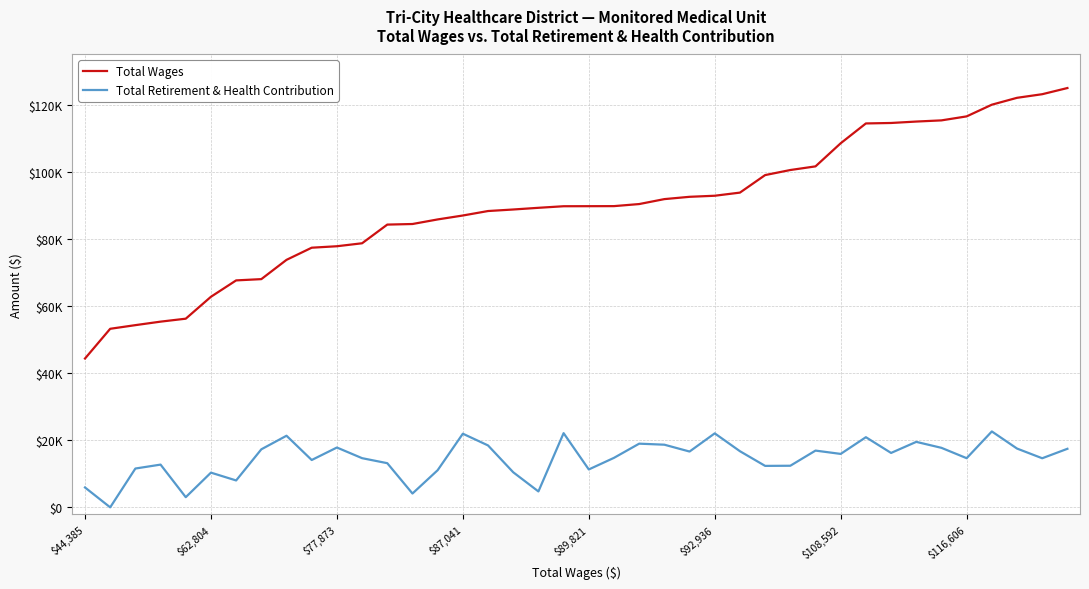

How many interior local valleys does the Total Retirement & Health Contribution series have?

13